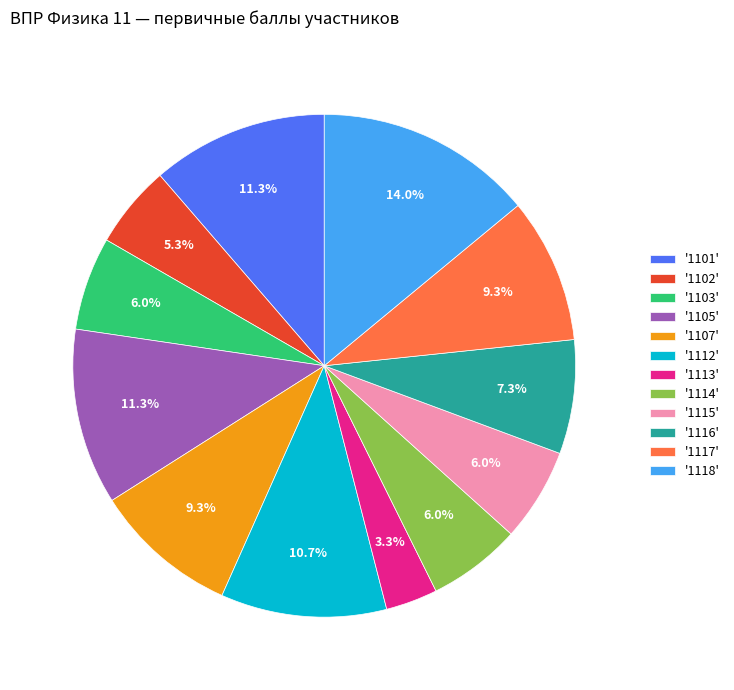

Count the number of slices in the pie.

12